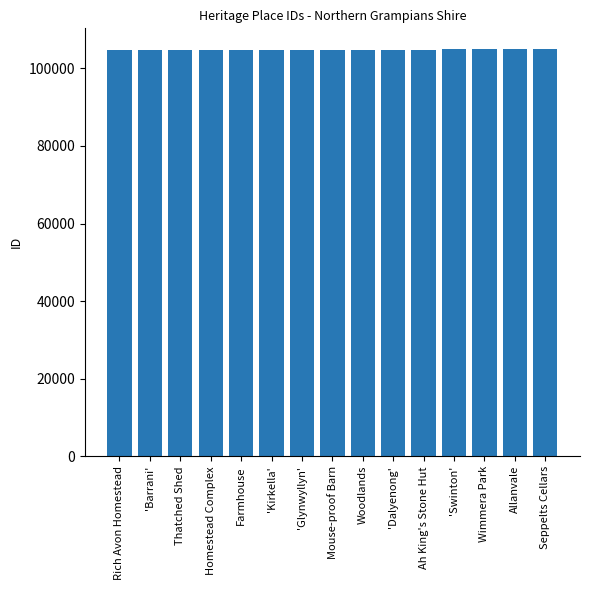

What is the ratio of the value at 'Dalyenong' to the value at Mouse-proof Barn?

1.0